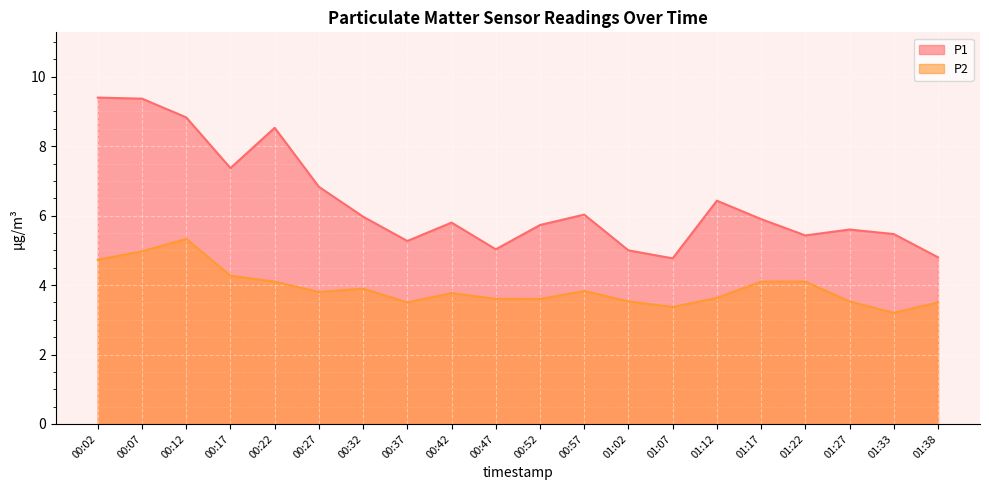

List the labels in order of P1 value, largest first.

00:02, 00:07, 00:12, 00:22, 00:17, 00:27, 01:12, 00:57, 00:32, 01:17, 00:42, 00:52, 01:27, 01:33, 01:22, 00:37, 00:47, 01:02, 01:38, 01:07